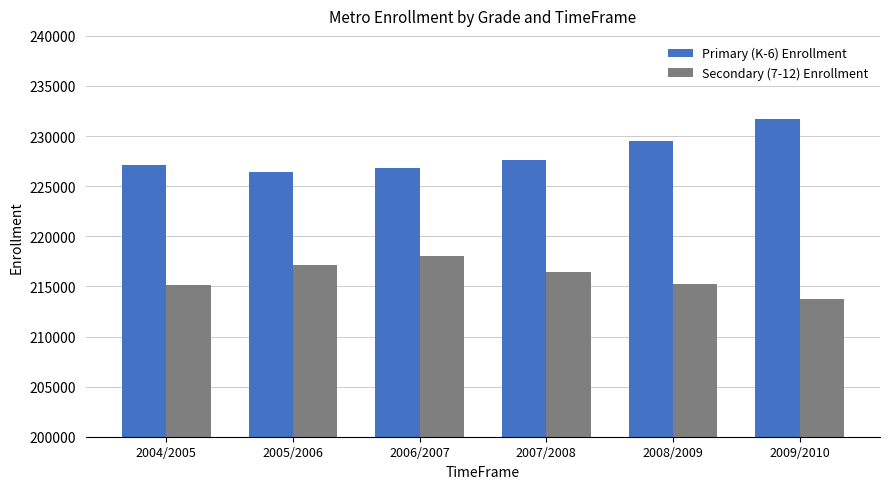

What is the spread (max minus min) of values at 2004/2005?

11980